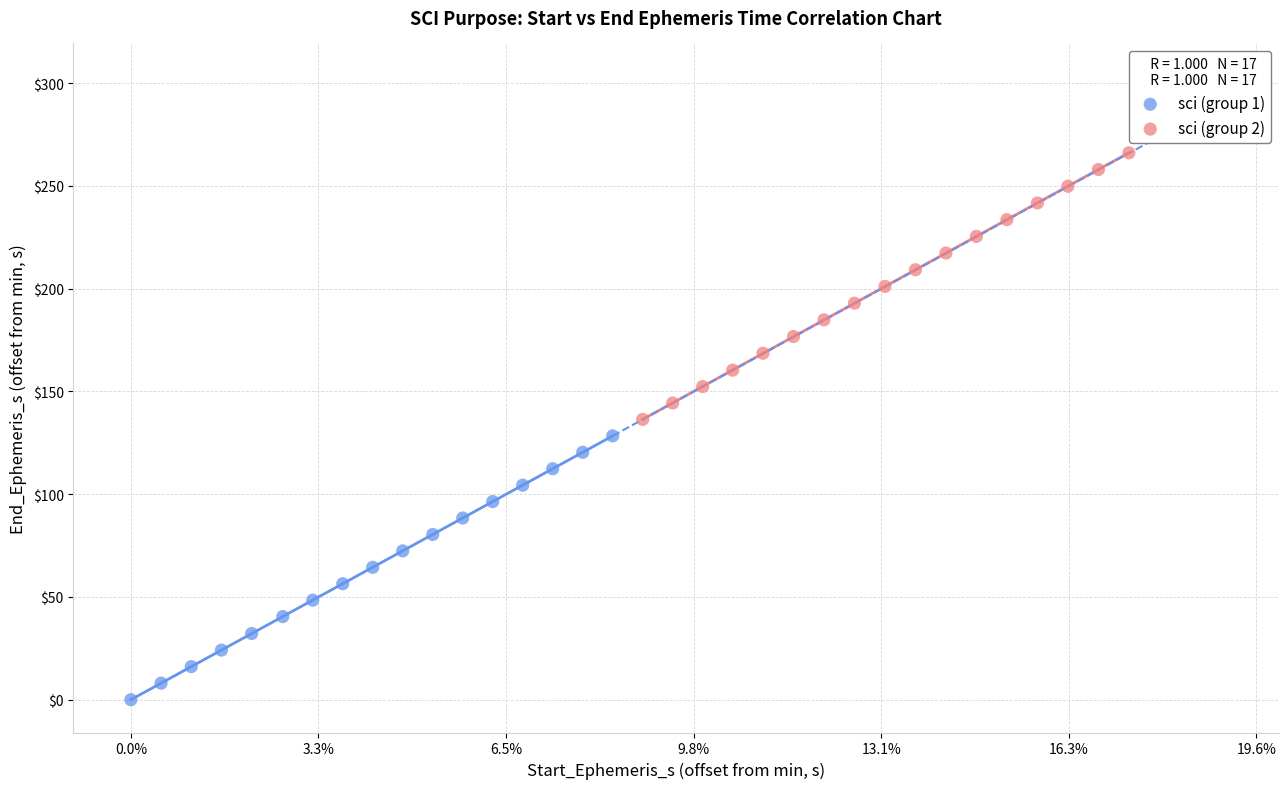

Which series has the largest Y range (max minus min)?

sci (group 2)